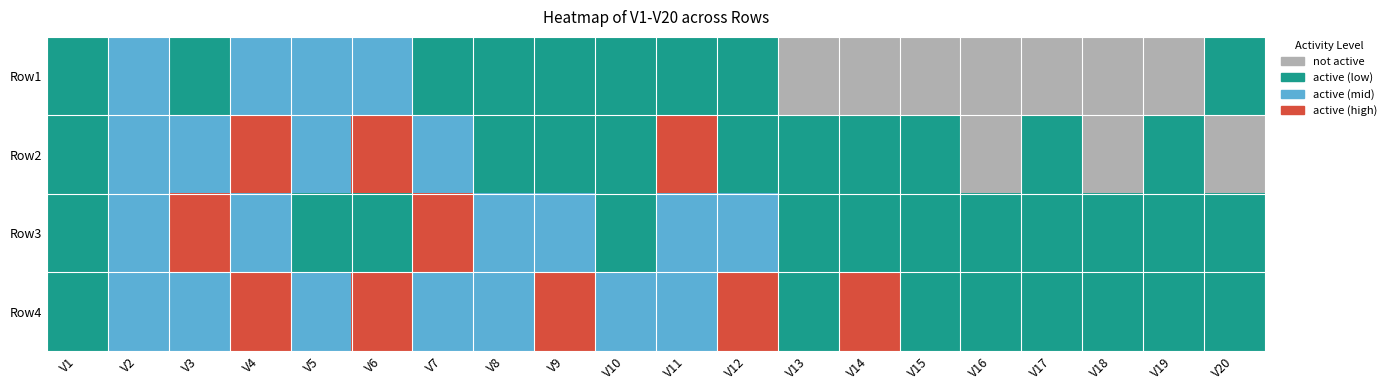

Which has a higher value, V10 or V1?

V10